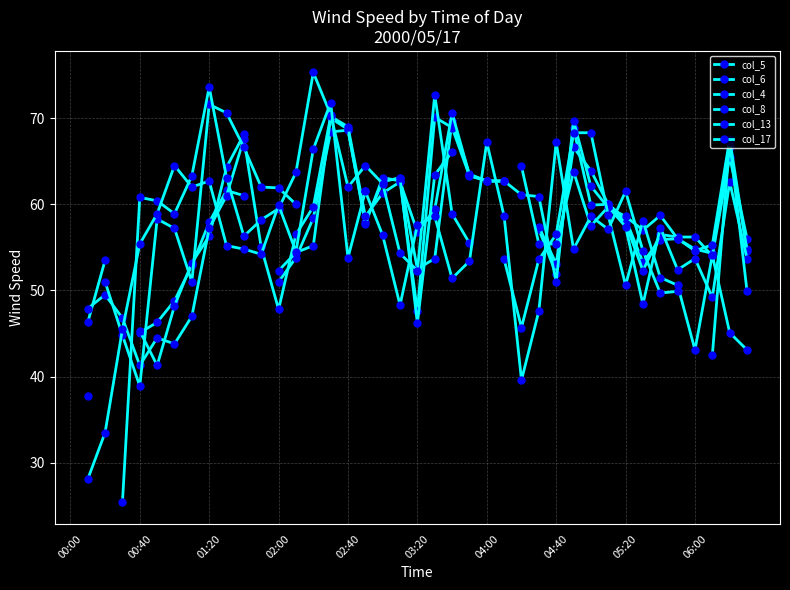

How many times do col_8 and col_13 cross each other?

11